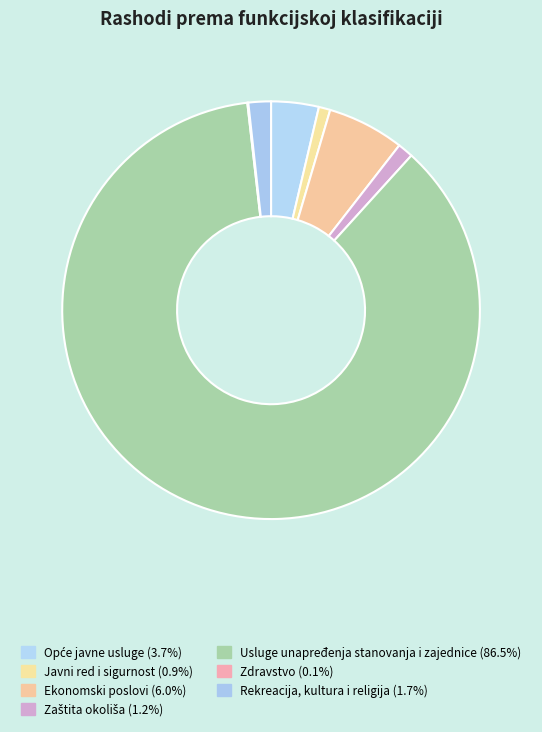

Does any single category account for the majority?

Yes